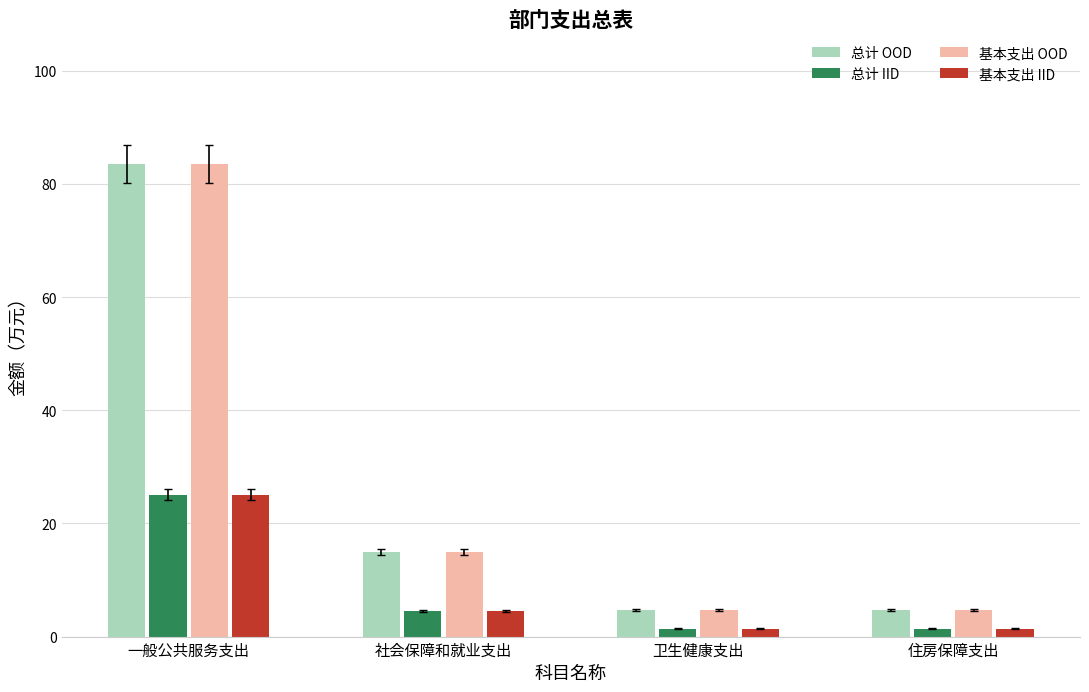

True or false: 总计 OOD has a value of 14.9 at 社会保障和就业支出.

True